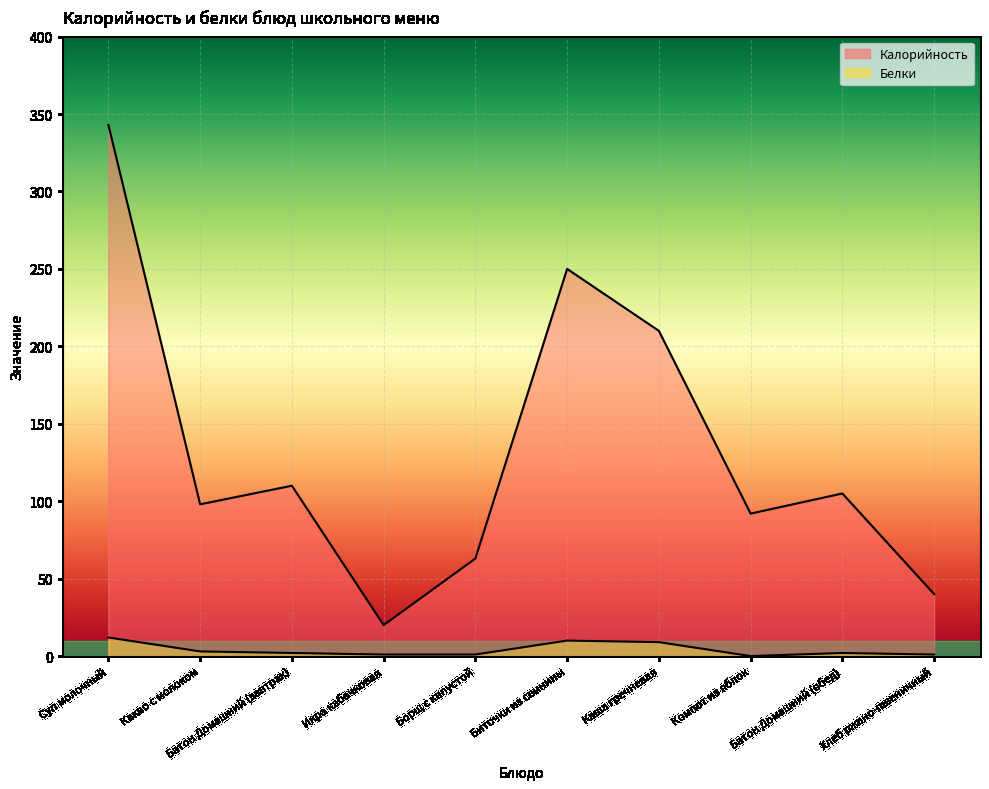

At how many categories does at least one series exceed 246?

2